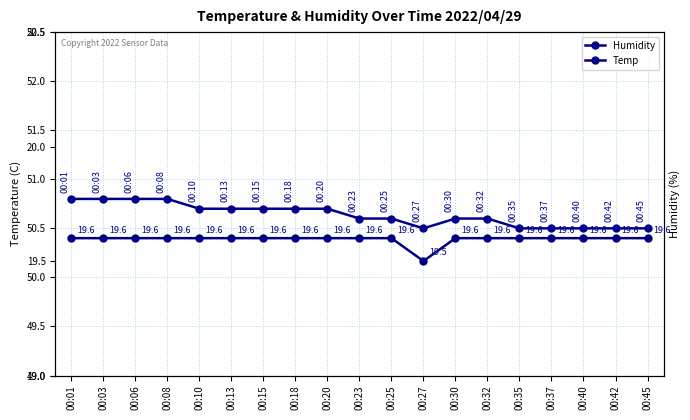

What is the value of the Humidity point at the 5th from the left?

50.7